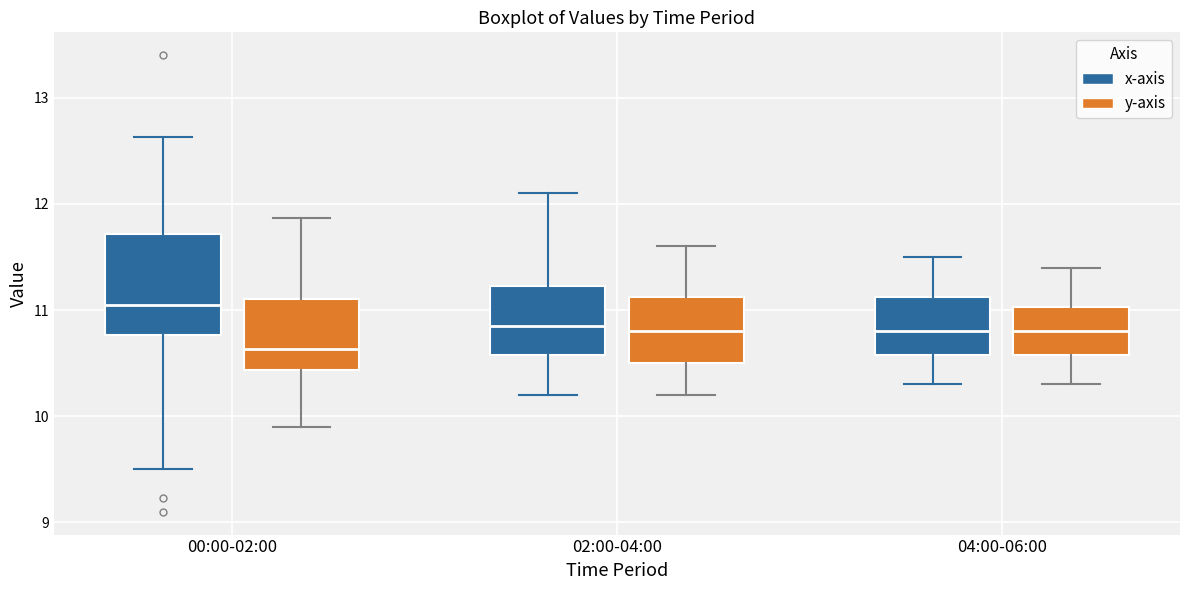

Reading left to right, transcribe this box plot: for each box, give where its median line is, the range the box spans, and where its two whiskers end, as read against the y-axis. The values are not printed on the chart, so give them approximately, as read against the axis.

00:00-02:00 (x-axis): median 11.1, box 10.8 to 11.7, whiskers 9.5 to 12.6
00:00-02:00 (y-axis): median 10.6, box 10.4 to 11.1, whiskers 9.9 to 11.9
02:00-04:00 (x-axis): median 10.9, box 10.6 to 11.2, whiskers 10.2 to 12.1
02:00-04:00 (y-axis): median 10.8, box 10.5 to 11.1, whiskers 10.2 to 11.6
04:00-06:00 (x-axis): median 10.8, box 10.6 to 11.1, whiskers 10.3 to 11.5
04:00-06:00 (y-axis): median 10.8, box 10.6 to 11.0, whiskers 10.3 to 11.4